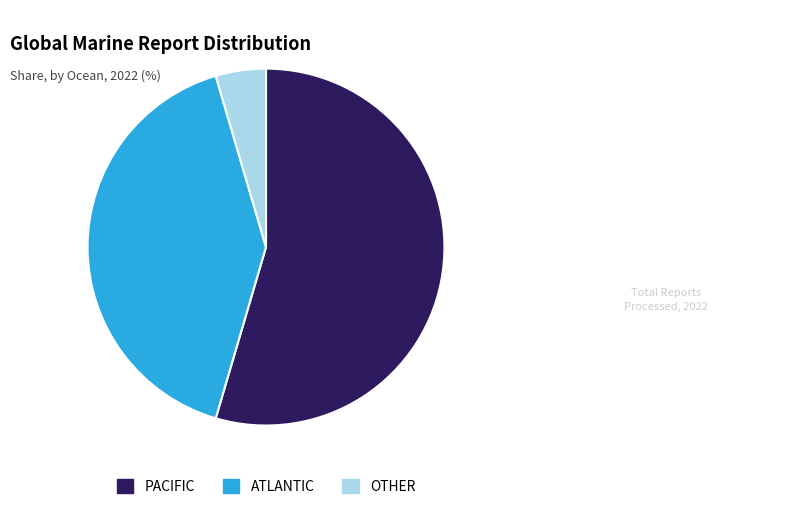

Is the sum of ATLANTIC and PACIFIC greater than half?

Yes